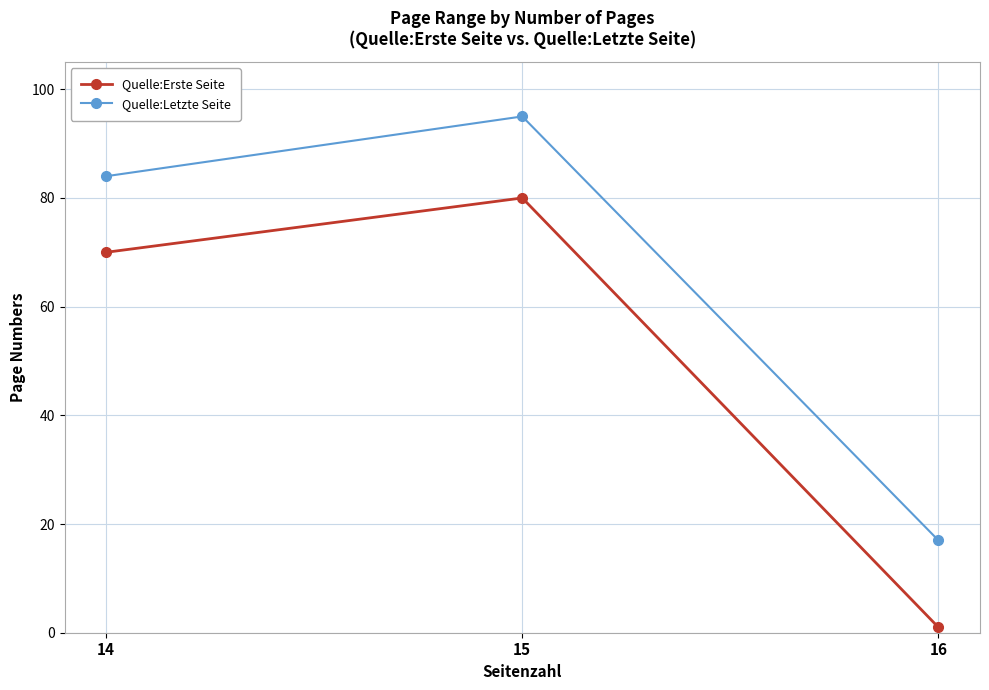

List the series in order of their peak value, highest first.

Quelle:Letzte Seite, Quelle:Erste Seite